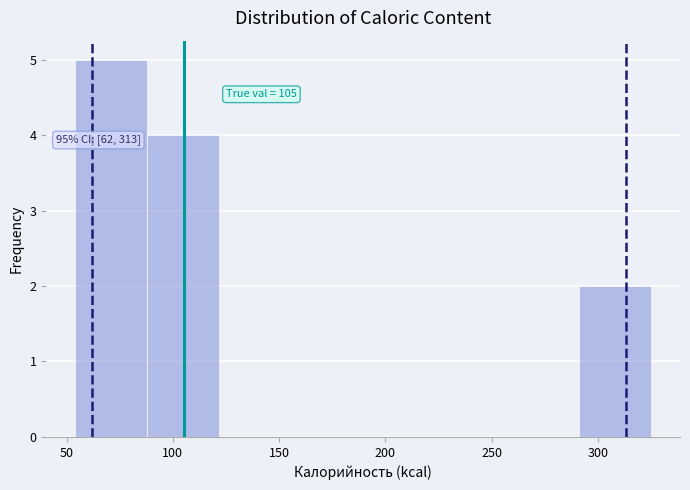

Which range on the x-axis has the tallest bar?

55 to 90